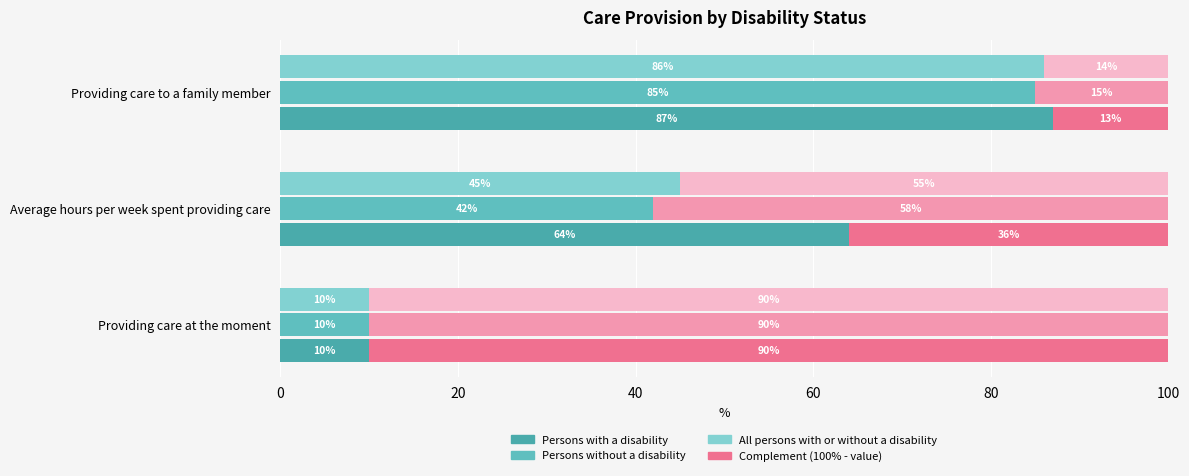

The All persons with or without a disability series shows 6 at Providing care at the moment. True or false?

False